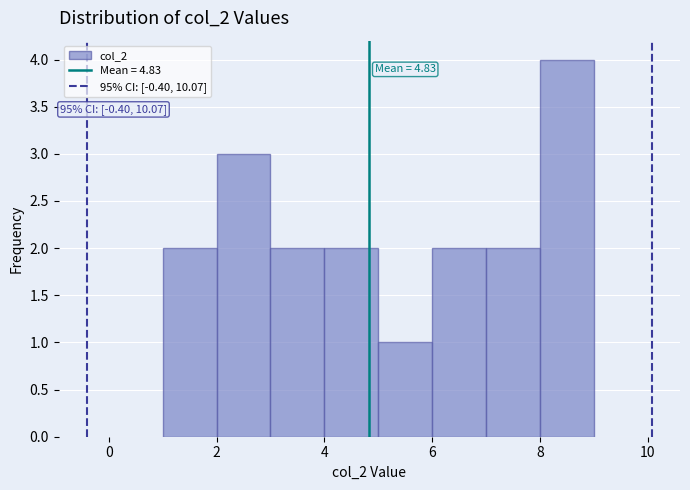

Over which range of the x-axis is the bar tallest?

8 to 9